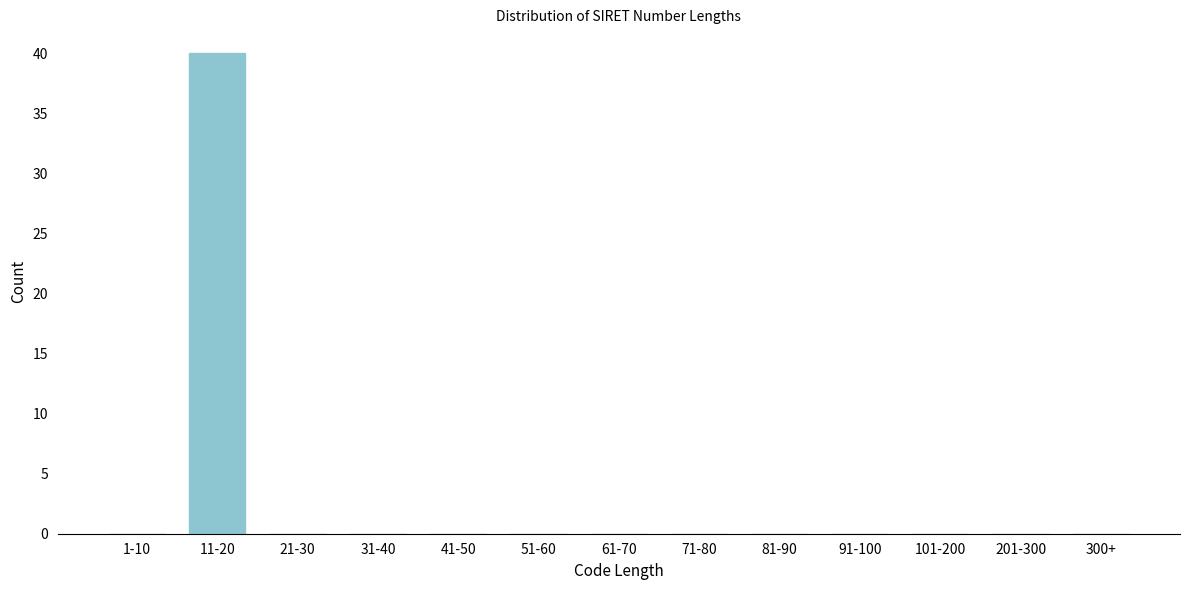

Reading right to left, list all the values displayed in this chart.

300+=0	201-300=0	101-200=0	91-100=0	81-90=0	71-80=0	61-70=0	51-60=0	41-50=0	31-40=0	21-30=0	11-20=40	1-10=0